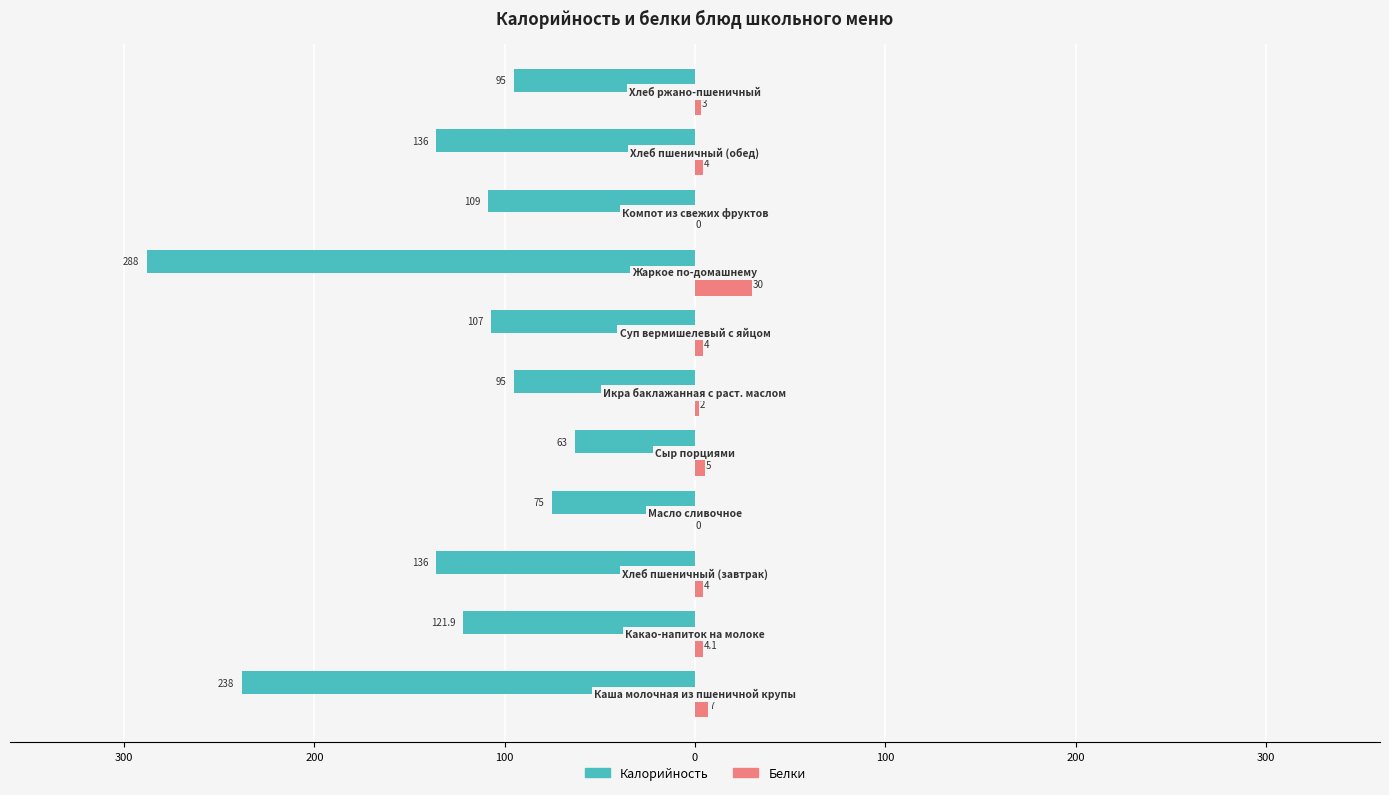

What are all the series names shown in the legend?

Калорийность, Белки